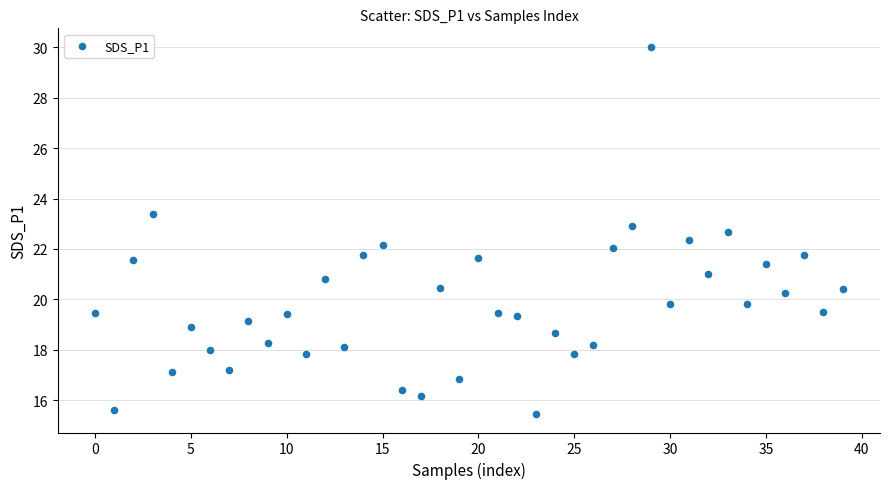

What is the range of Y values (max minus min)?

14.6